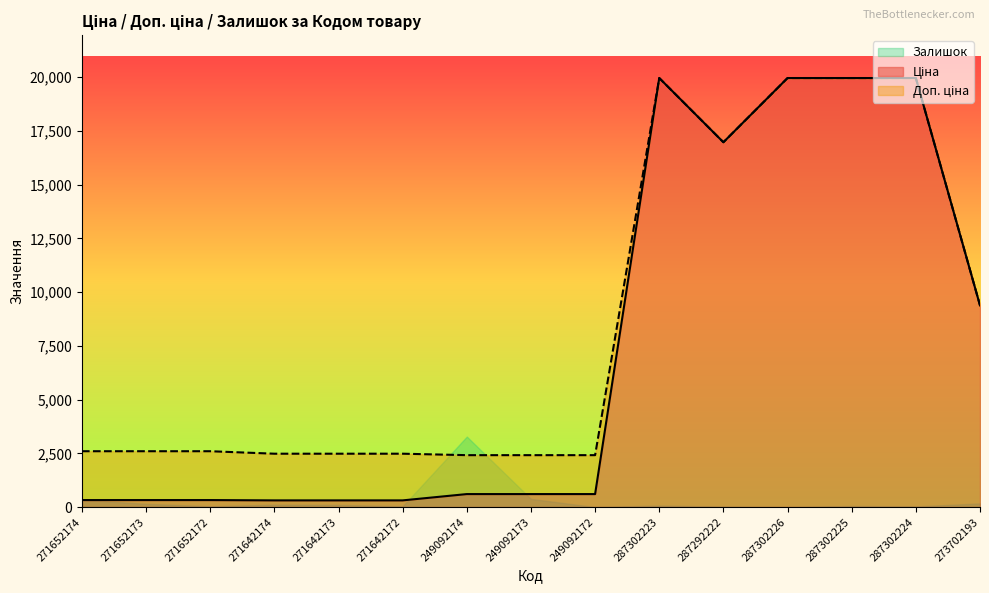

Is it true that Доп. ціна equals 1111.9 at 249092174?

False